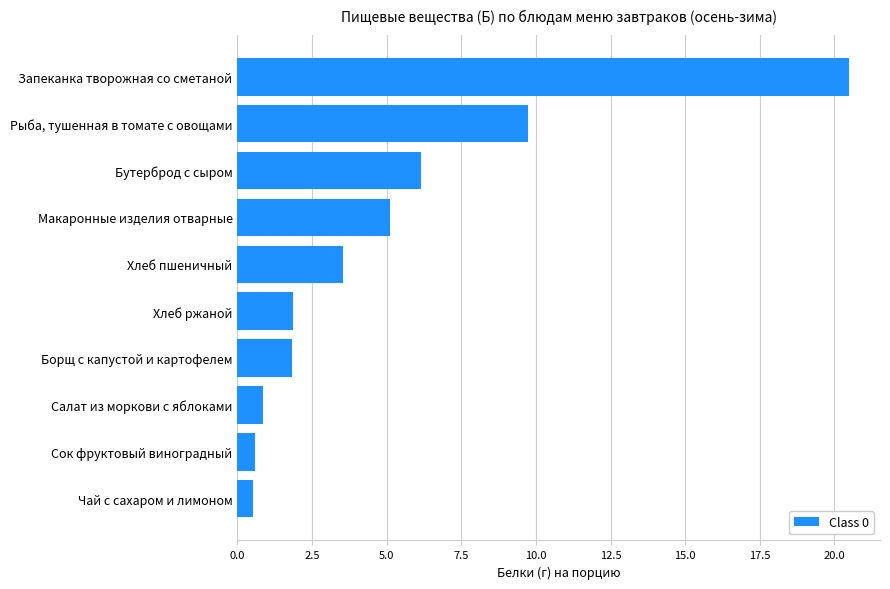

Is it true that the value at Салат из моркови с яблоками is 0.9?

True